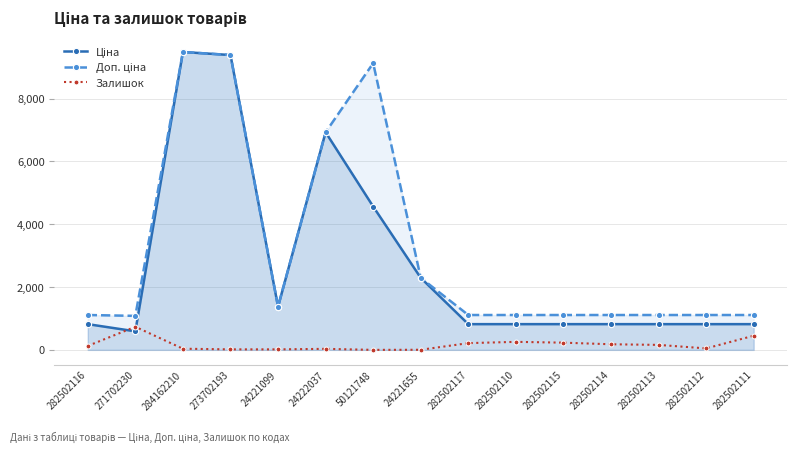

After their last crossing, which series has the higher values: Залишок or Ціна?

Ціна